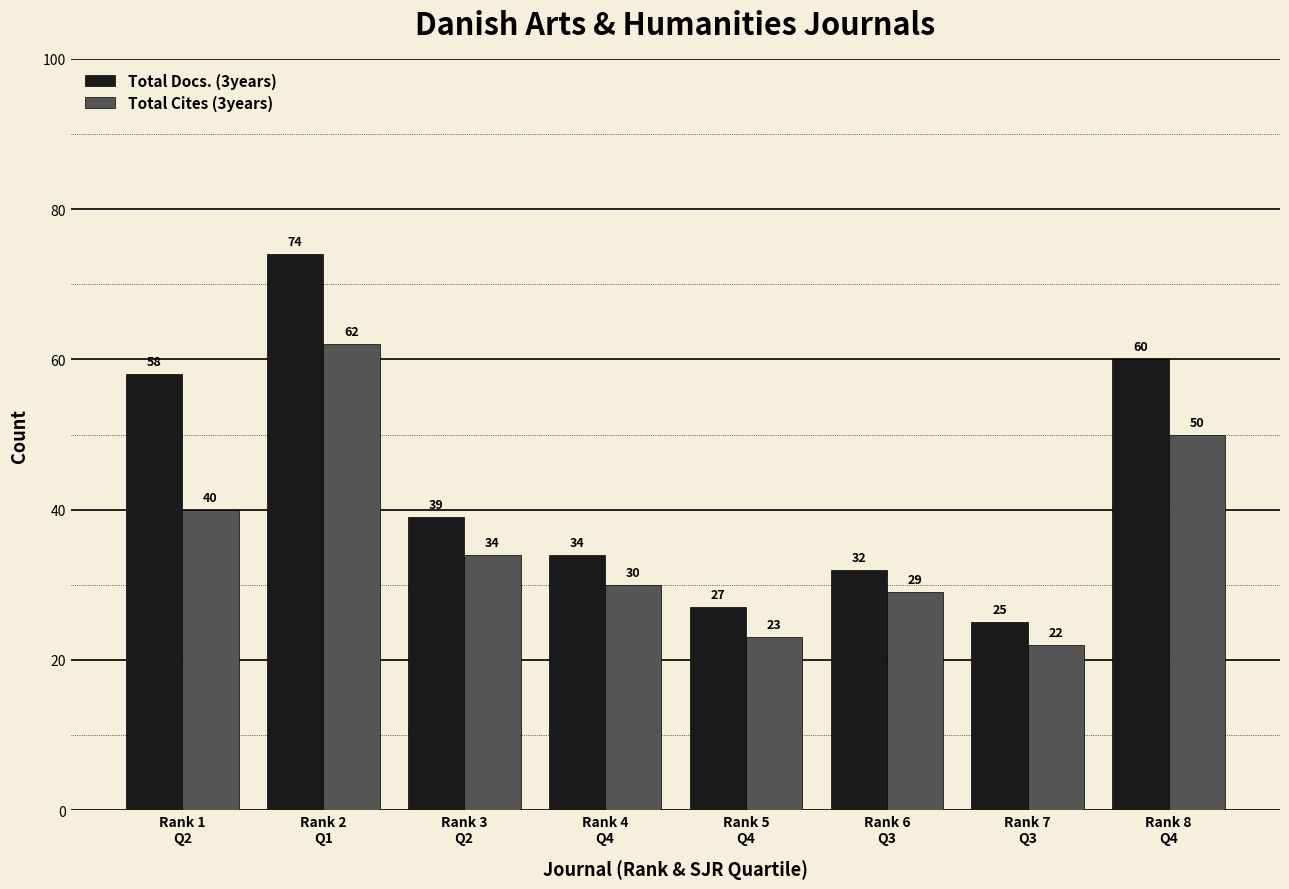

At which label is Total Cites (3years) closest to 42?

Rank 1
Q2